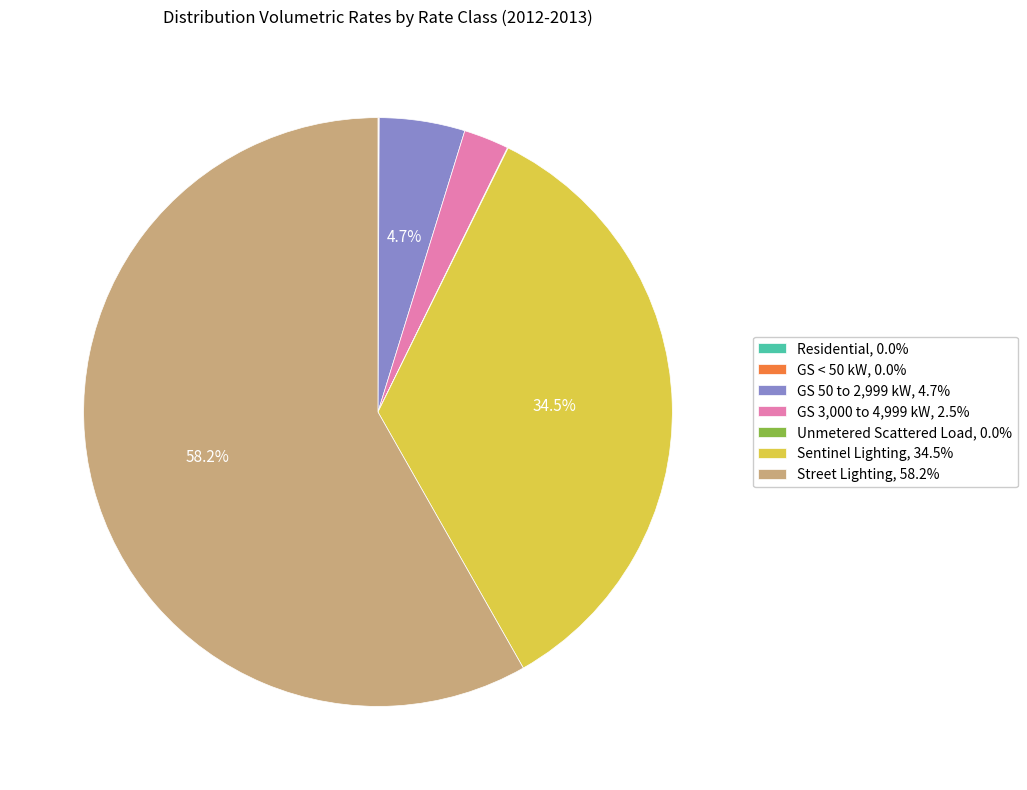

What is the largest slice in the pie chart?

Street Lighting